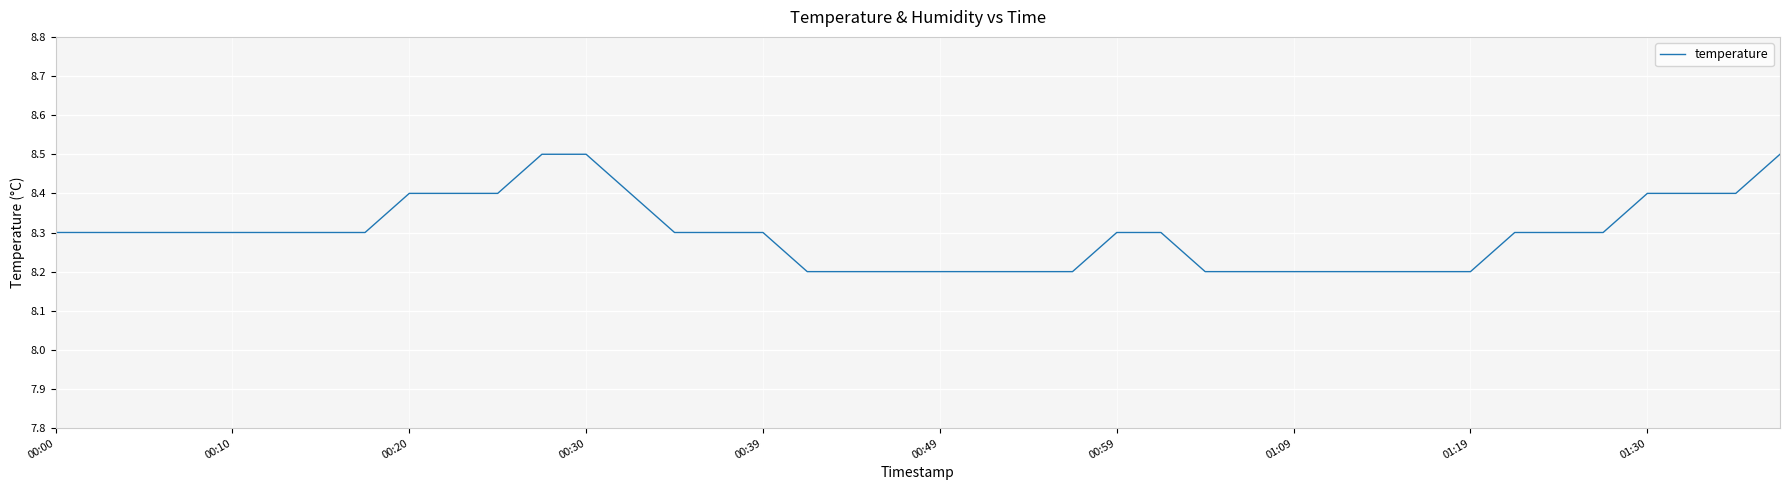

What is the maximum value shown in the chart?

8.5